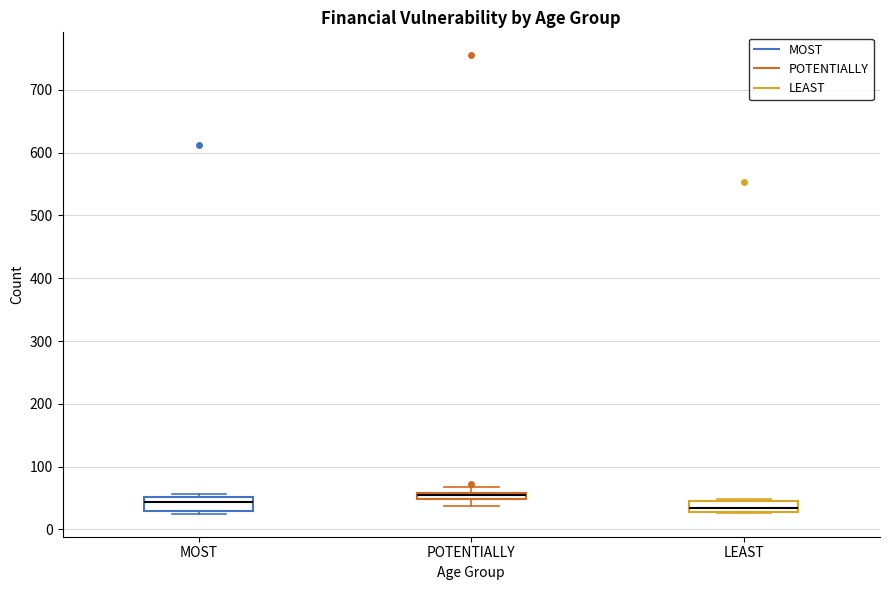

Where is the upper edge of the box for POTENTIALLY on the y-axis? The values are not printed on the chart, so give them approximately, as read against the axis.

60